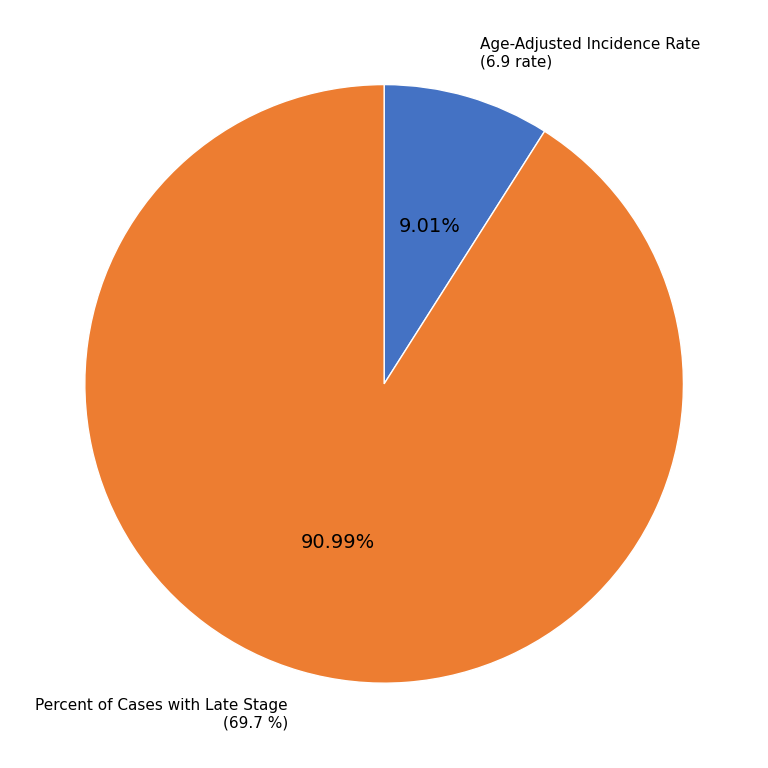

Does Age-Adjusted Incidence Rate represent more than half of the total?

No